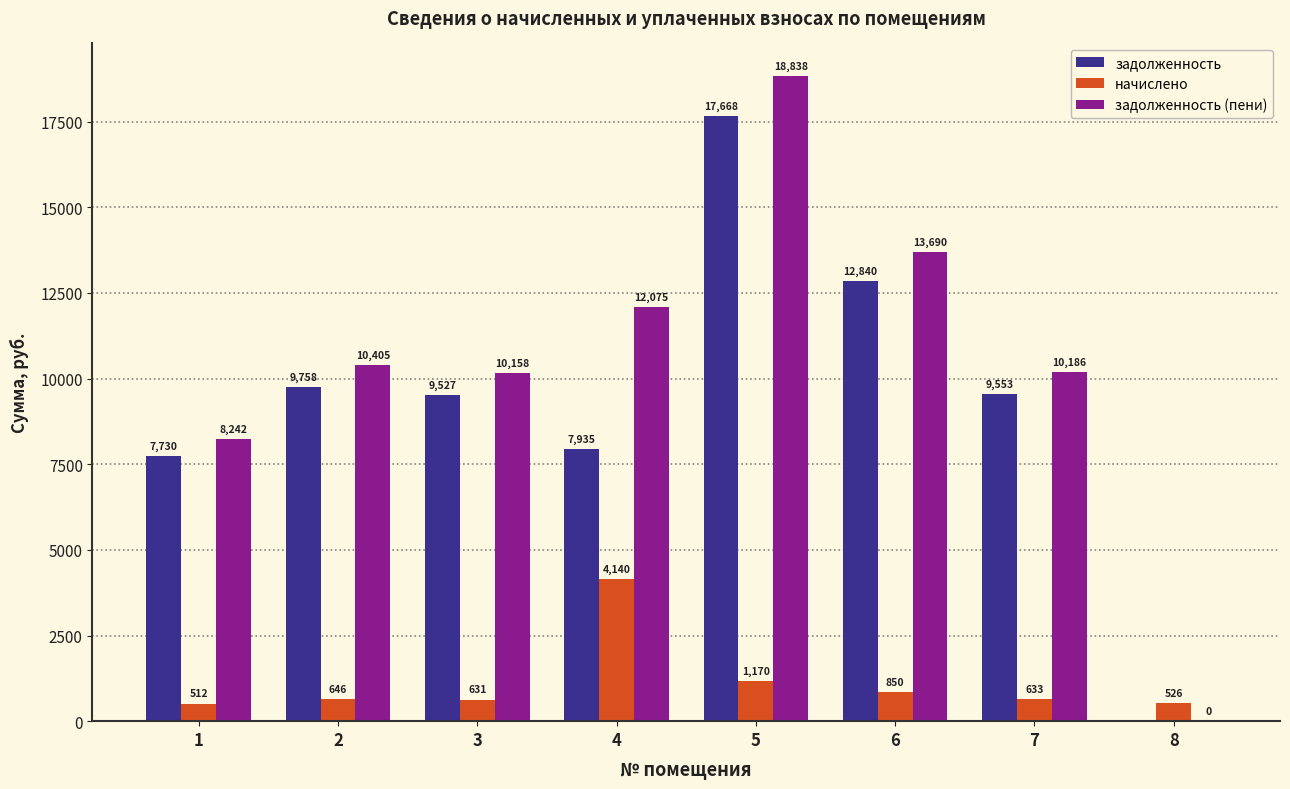

Where does the задолженность (пени) series first go above 10404?

2